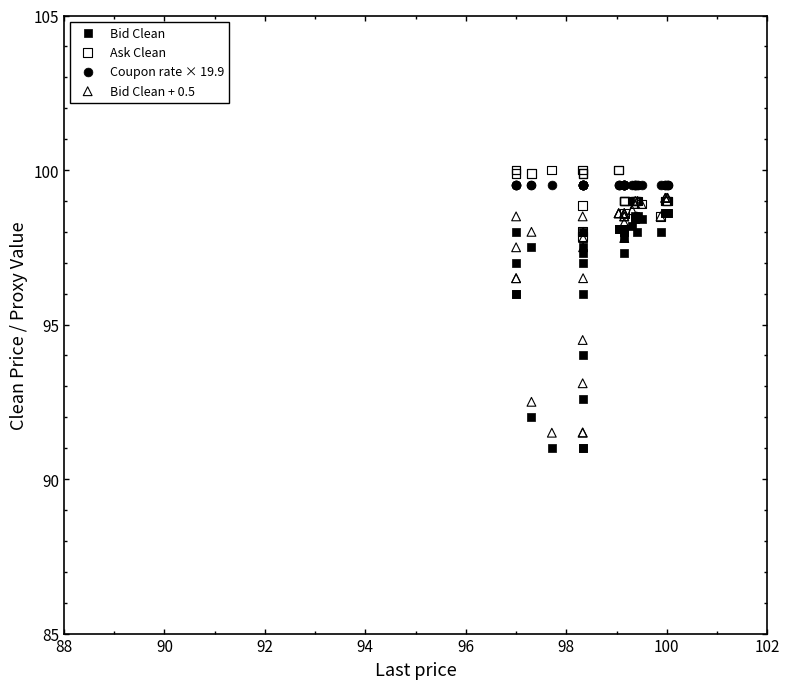

Across all series, what Y value is closest to 95?

94.5